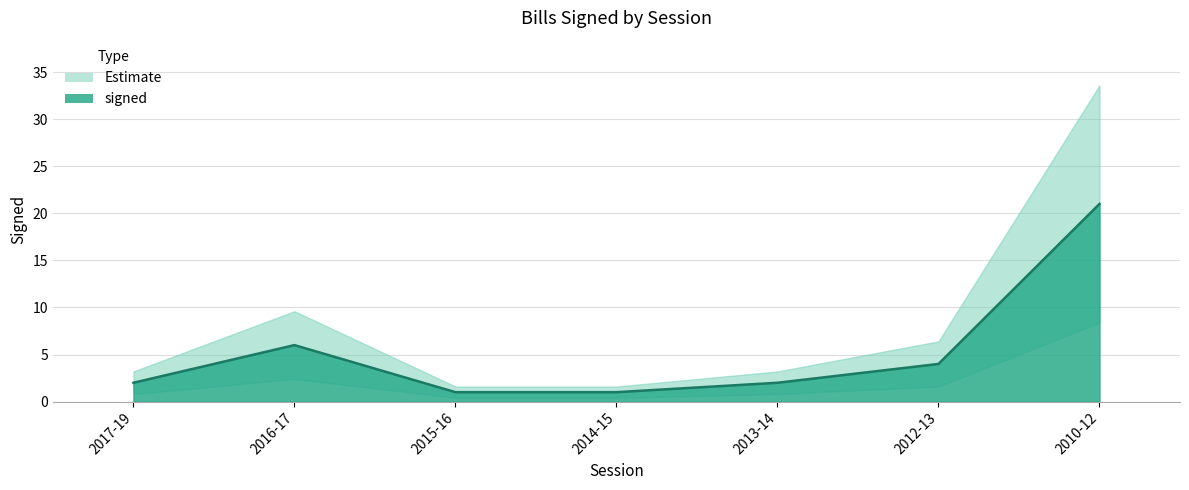

What is the ratio of the value at 2013-14 to the value at 2017-19?

1.0